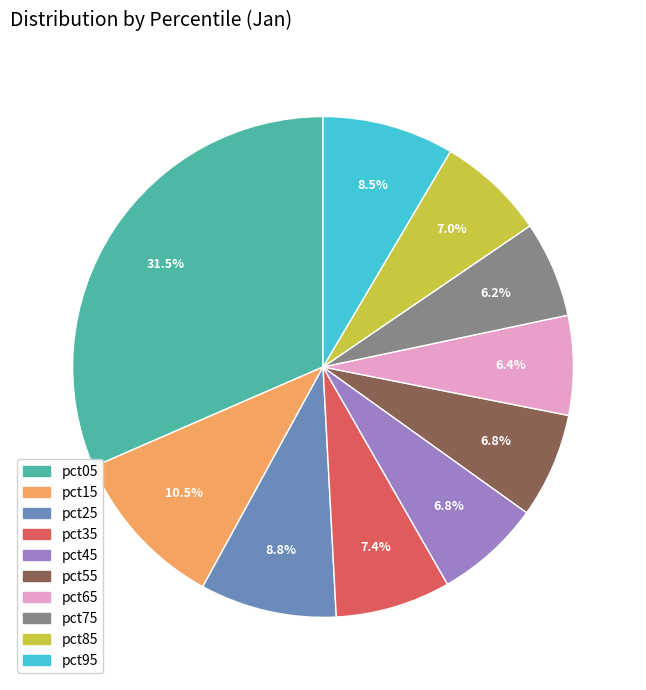

Which slice is the largest?

pct05